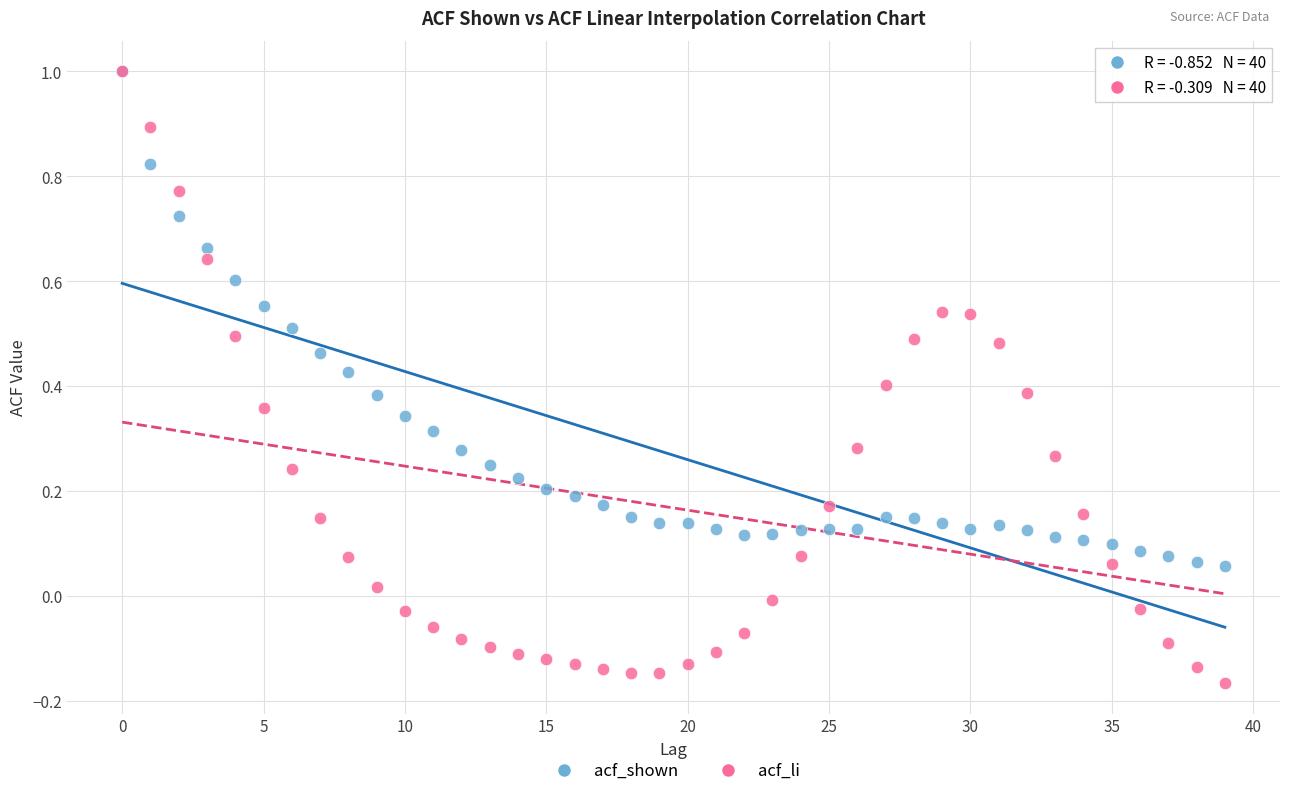

Which series contains the lowest Y value?

acf_li